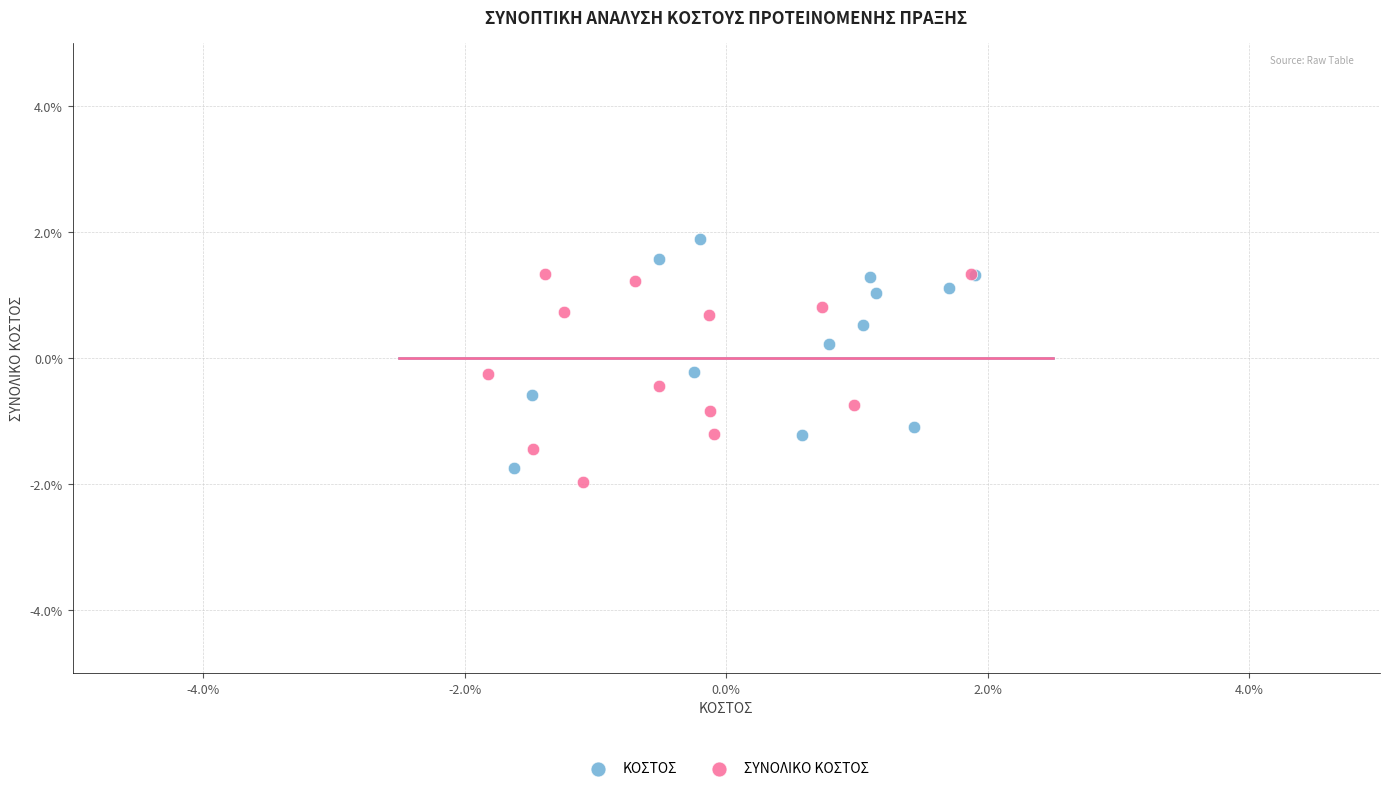

Which series contains the lowest Y value?

ΣΥΝΟΛΙΚΟ ΚΟΣΤΟΣ